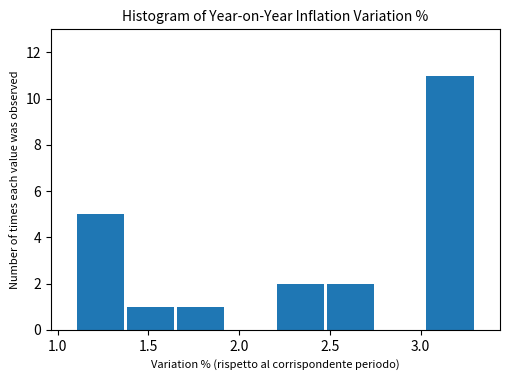

Over which range of the x-axis is the bar tallest?

3.025 to 3.300